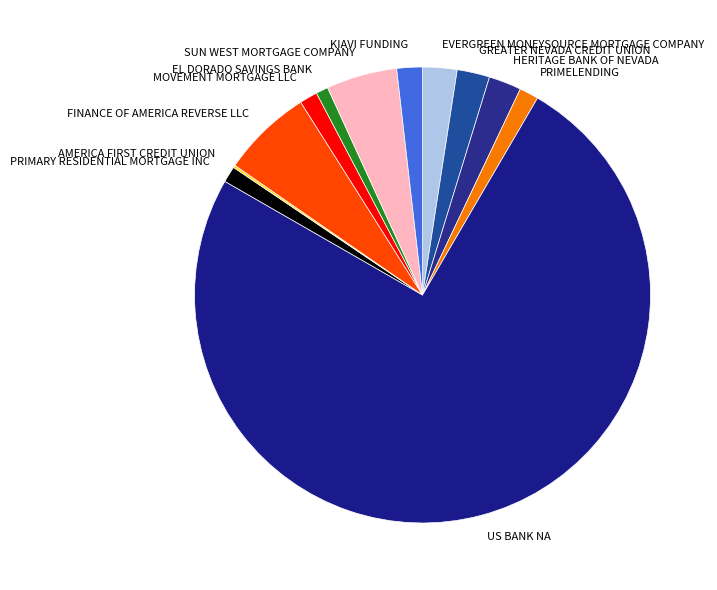

True or false: FINANCE OF AMERICA REVERSE LLC accounts for 6% of the total.

True